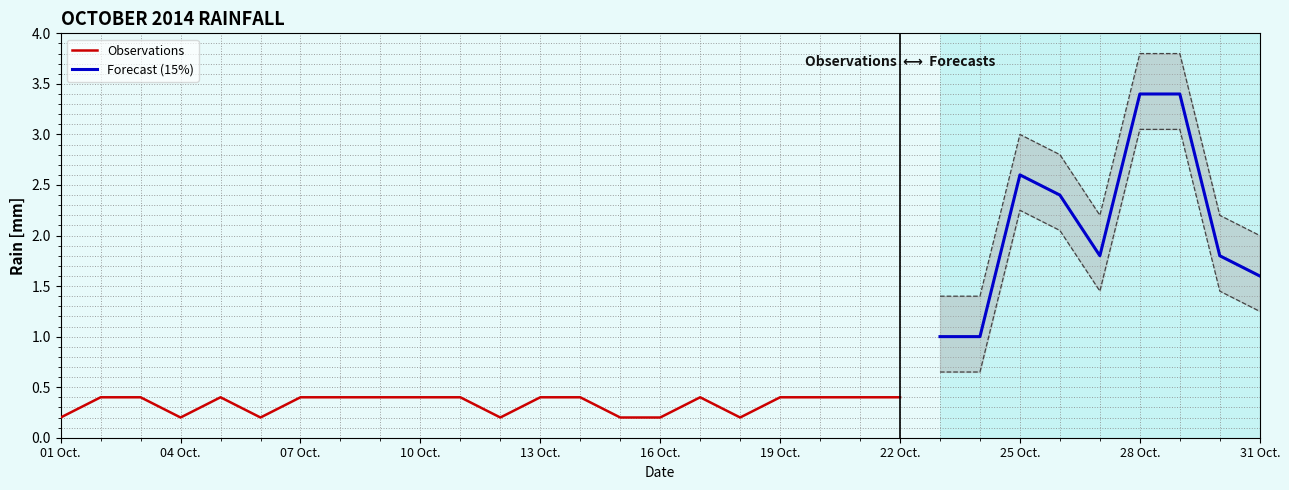

The value at 2014-10-23 is 1.0. True or false?

True